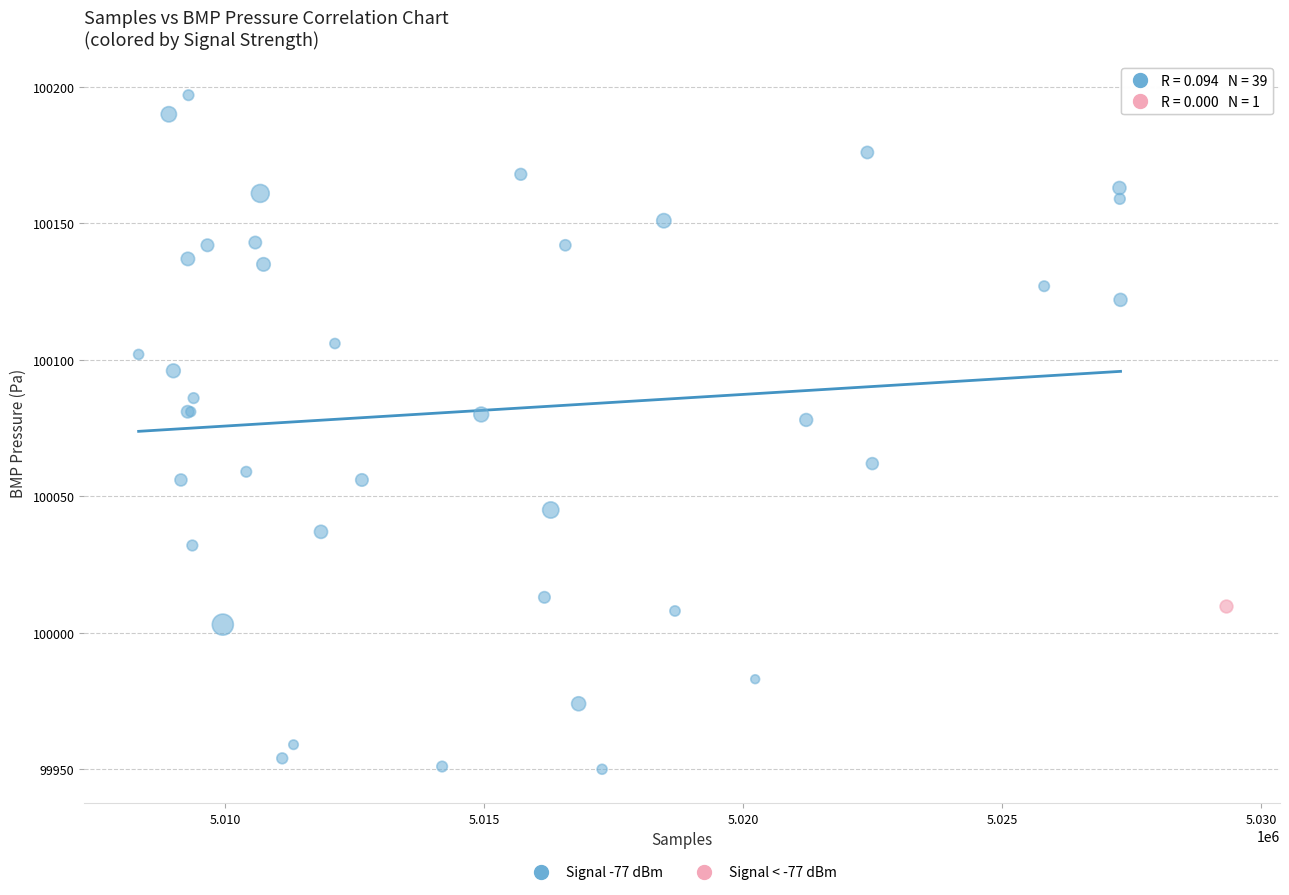

What are all the series names shown in the legend?

Signal -77 dBm, Signal < -77 dBm